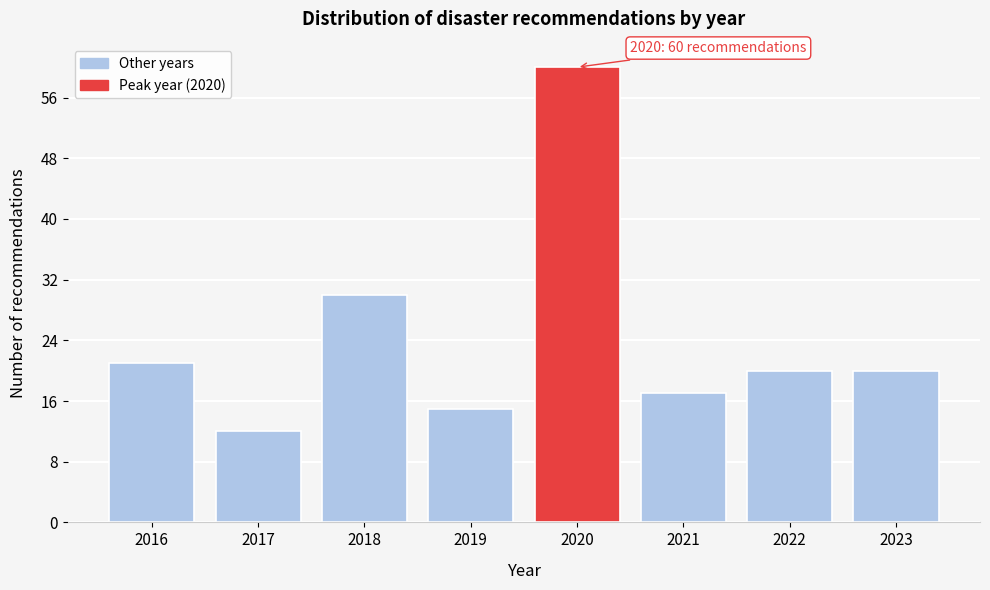

Reading left to right, list all the values displayed in this chart.

21	12	30	15	60	17	20	20